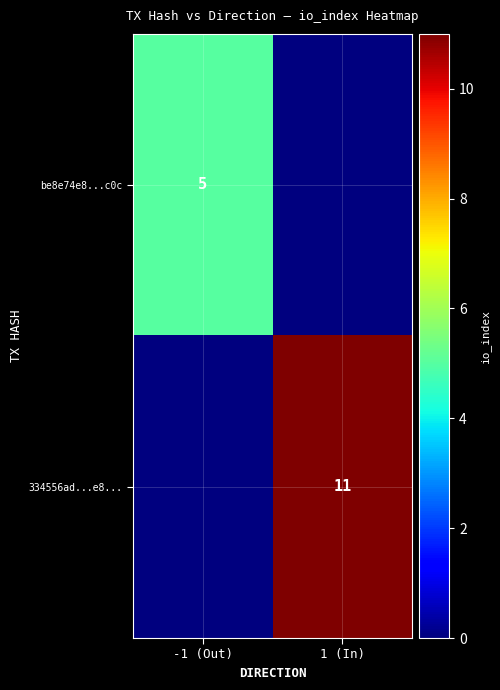

Is the value of 334556ad...e8... at 1 (In) greater than the value of be8e74e8...c0c at -1 (Out)?

Yes